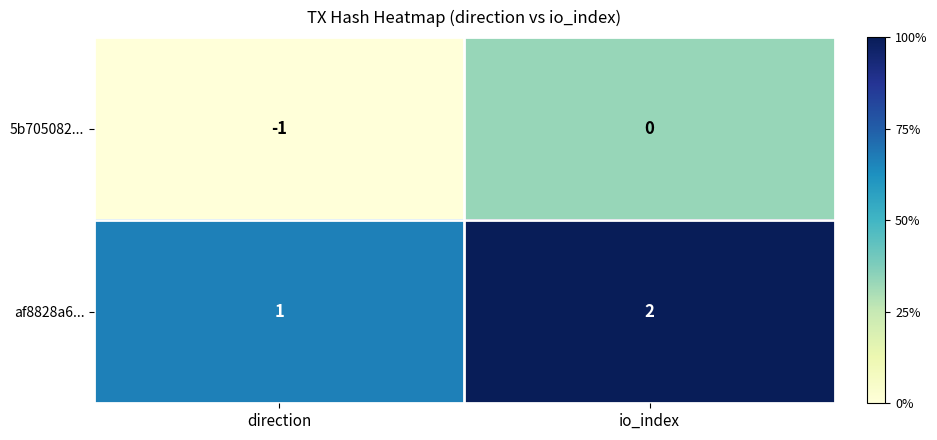

Which series has the largest total across all categories?

af8828a6...